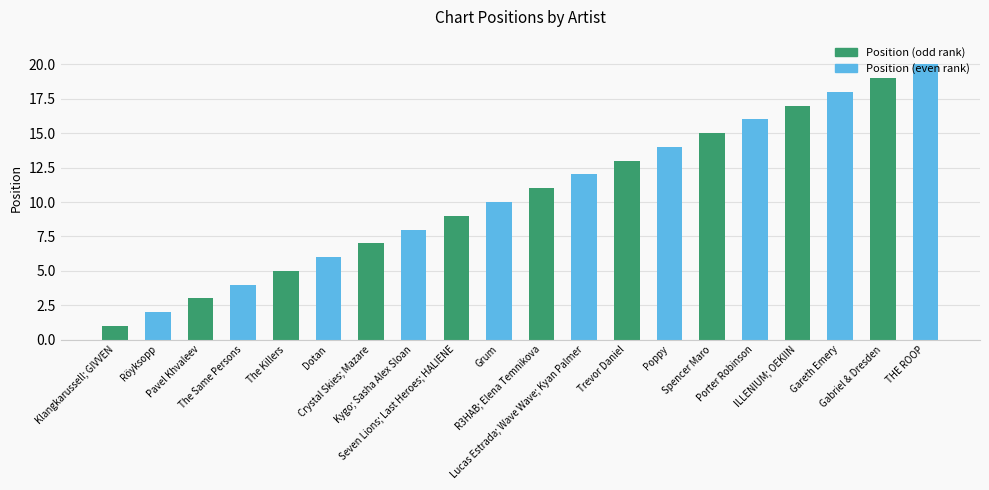

What is the difference between the maximum and minimum values?

19